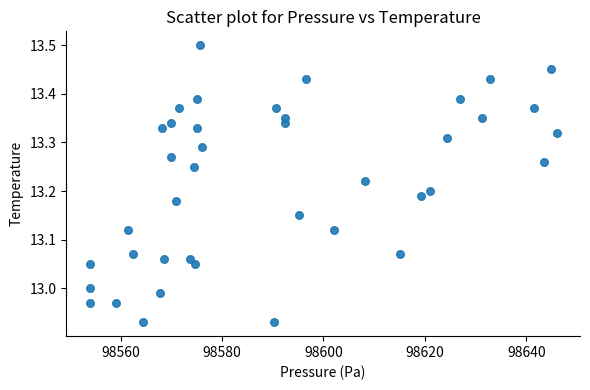

What is the range of Y values (max minus min)?

0.6